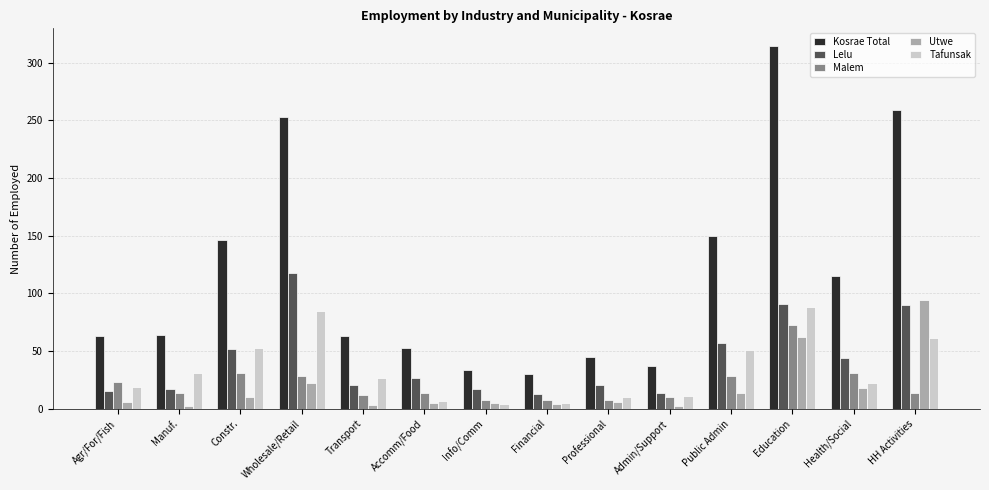

How many bars are there in each group?

5